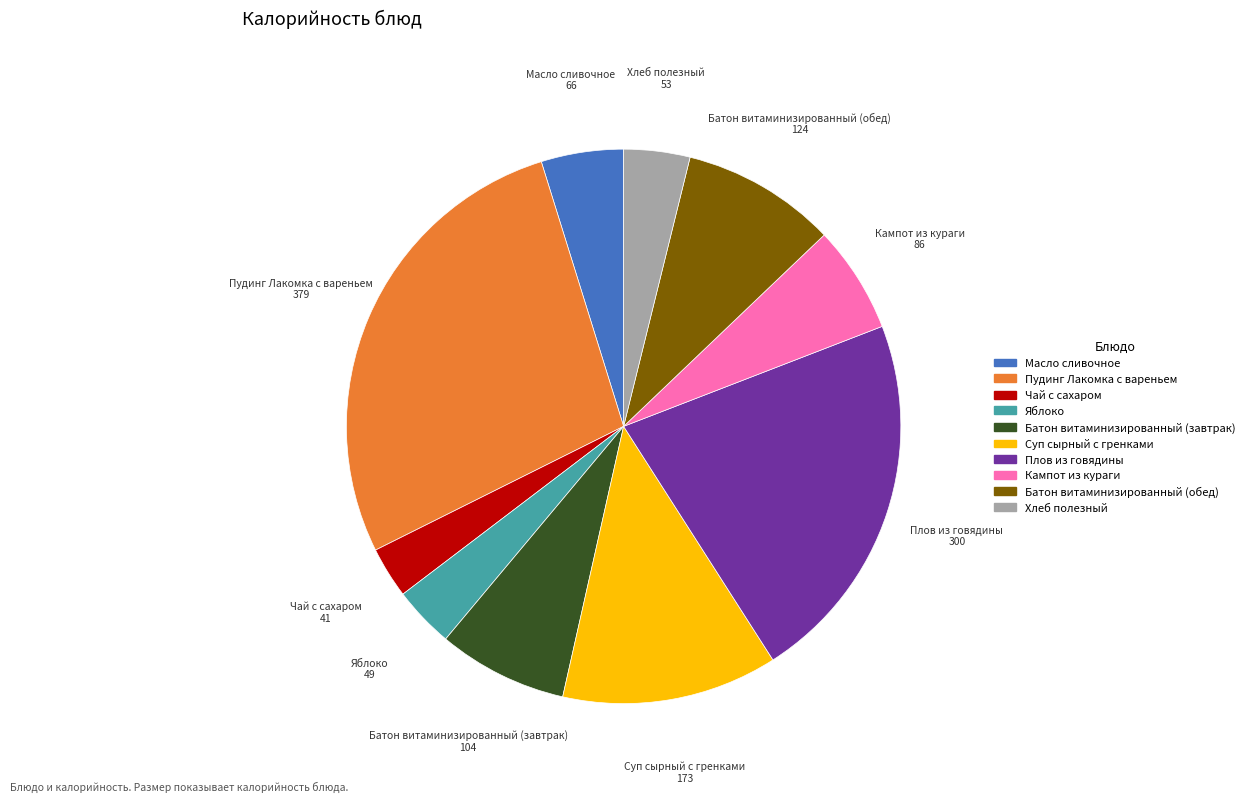

What is the largest slice in the pie chart?

Пудинг Лакомка с вареньем